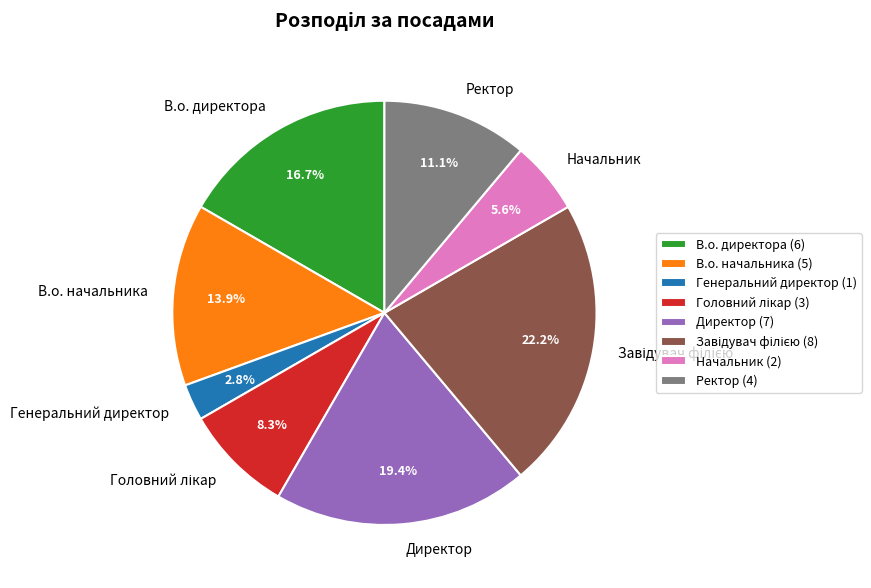

To the nearest percent, what is the difference between the largest and smallest slice percentages?

19%